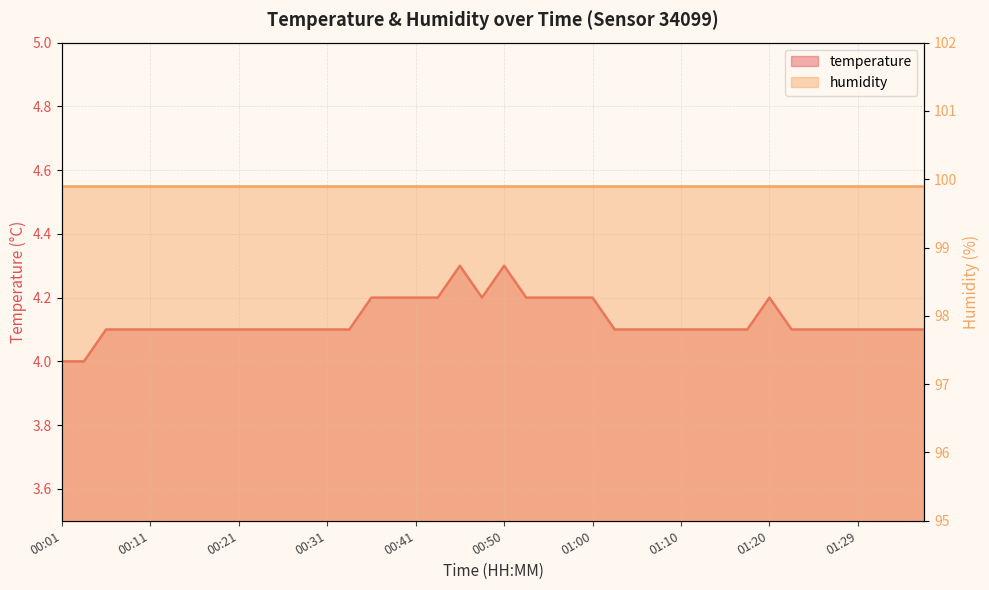

What is the average value?

4.1